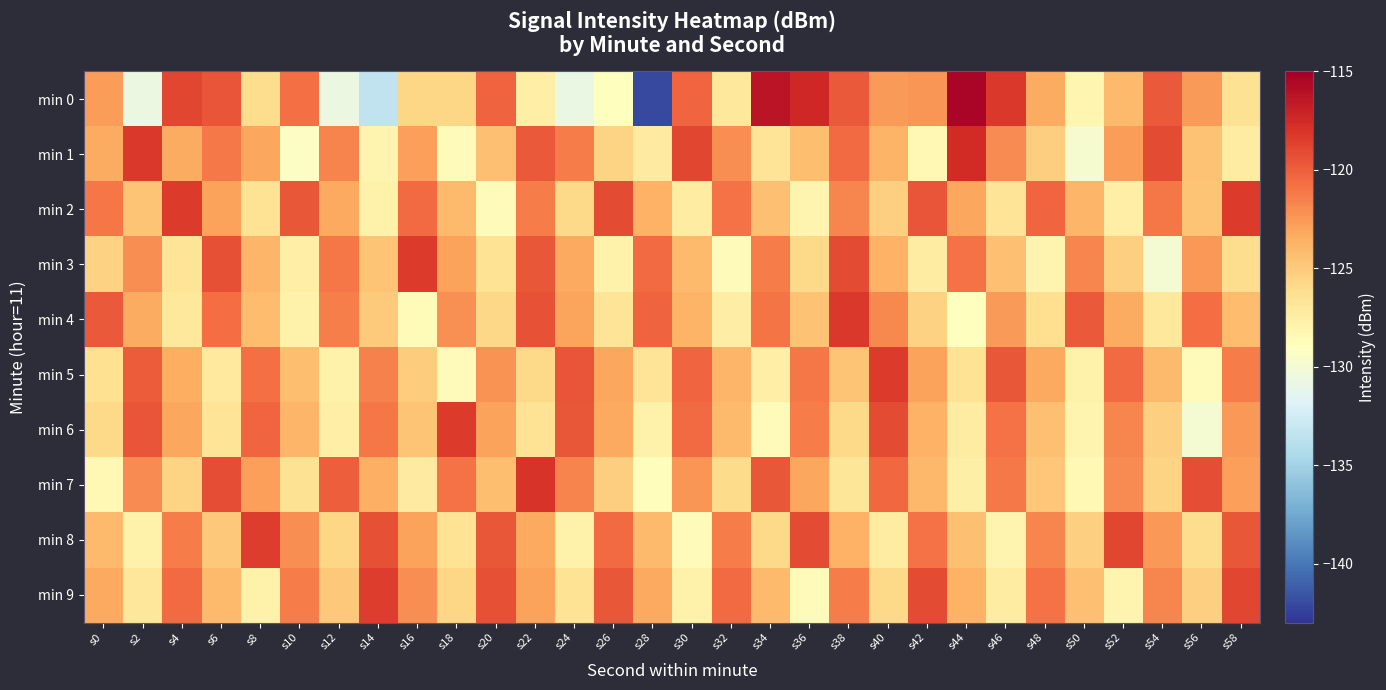

List the series in order of their peak value, lowest first.

min 8, min 9, min 2, min 3, min 5, min 6, min 4, min 7, min 1, min 0